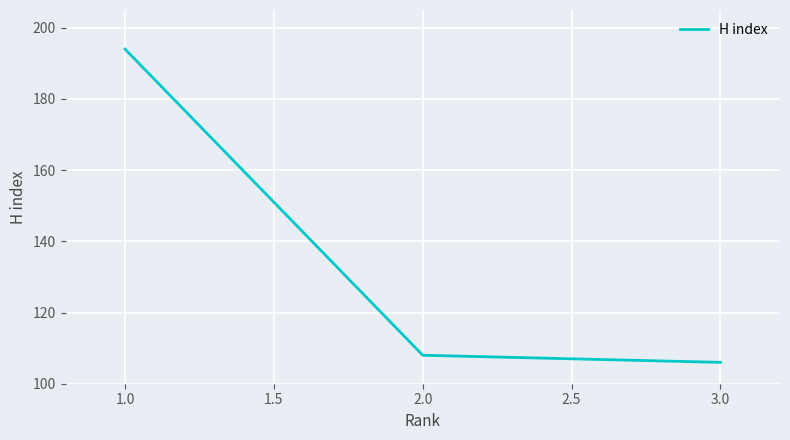

Does the chart have visible grid lines?

Yes